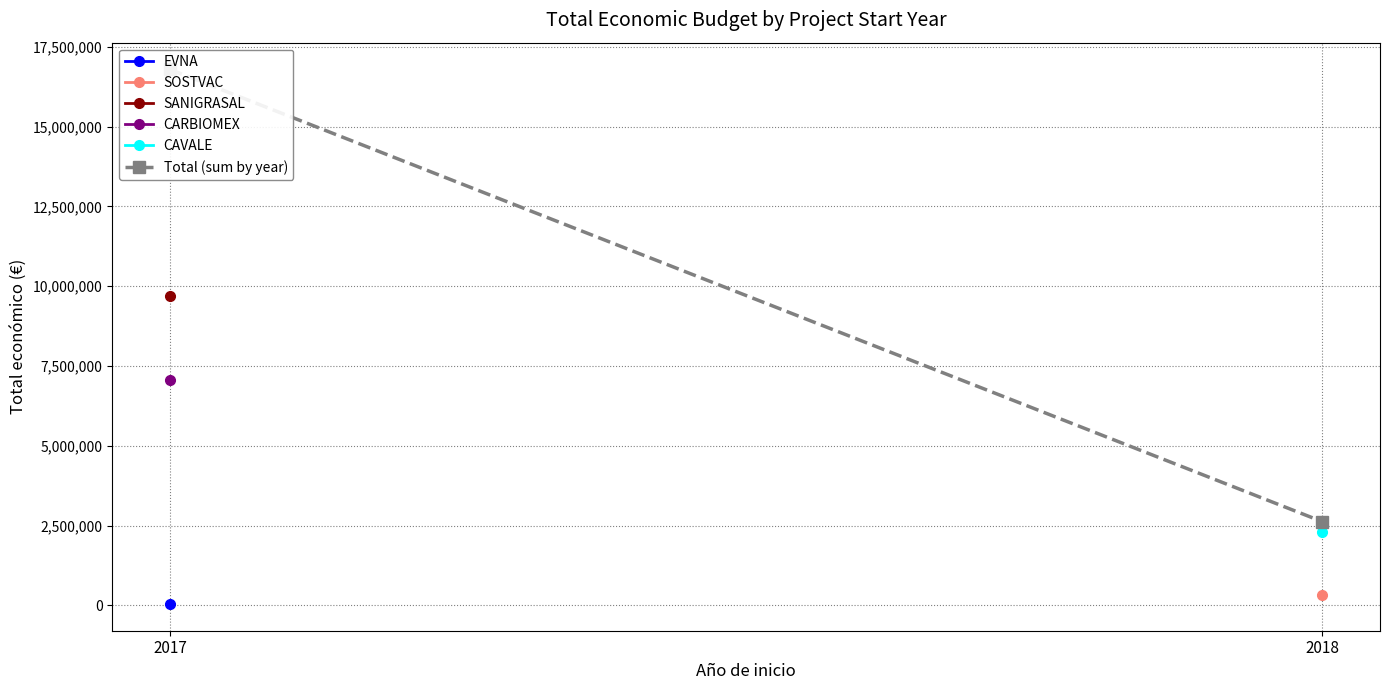

Reading left to right, extract all data points from this chart.

2017=16794066	2018=2621579